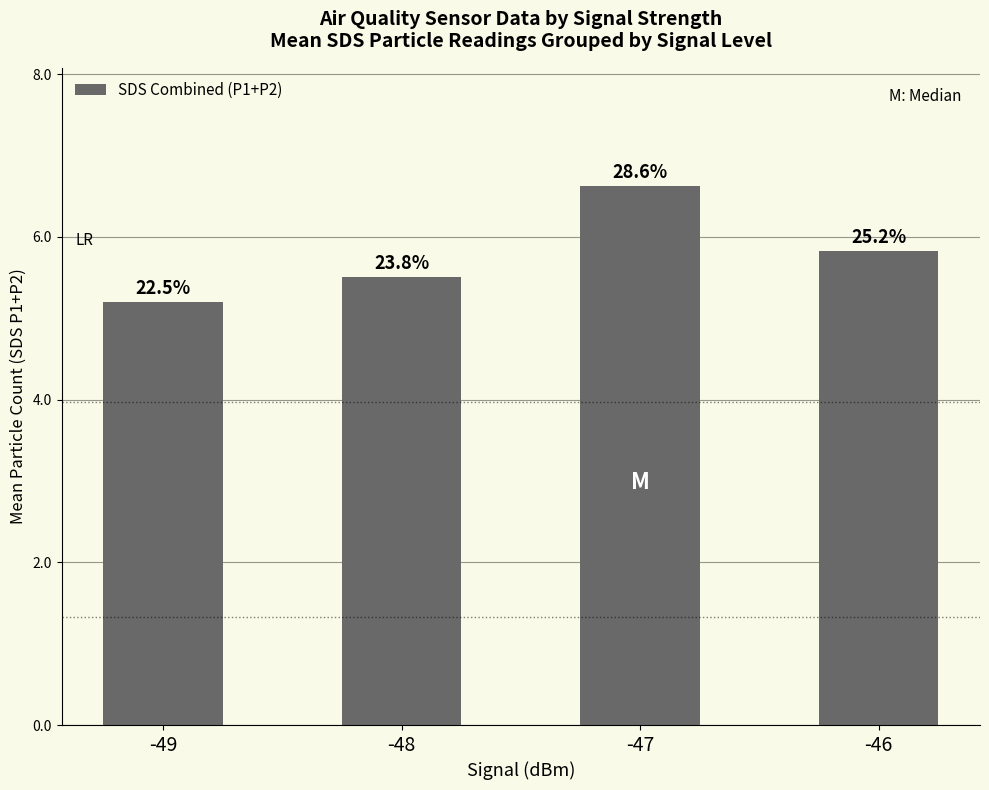

Is it true that the value at -46 is 9.3?

False